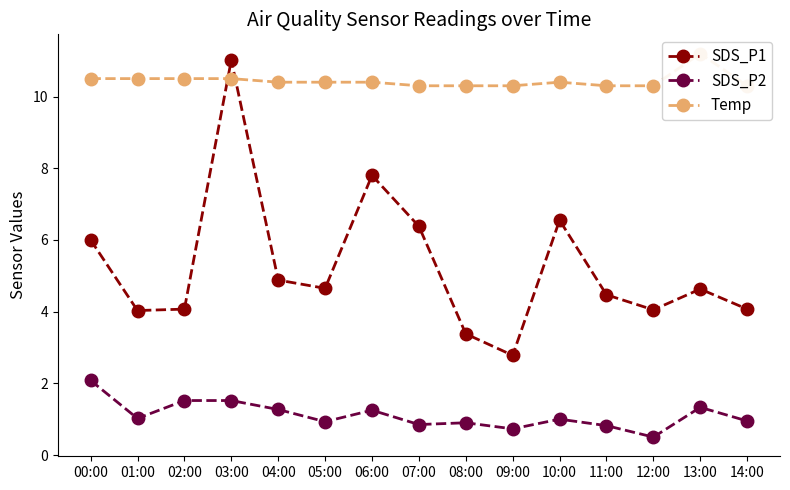

What is the total value across all series at 04:00?

16.6